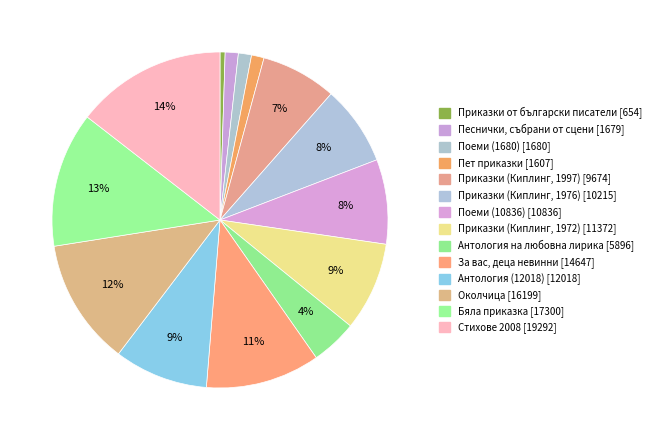

What percentage is the Песнички, събрани от сцени [1679] slice, to the nearest percent?

1%